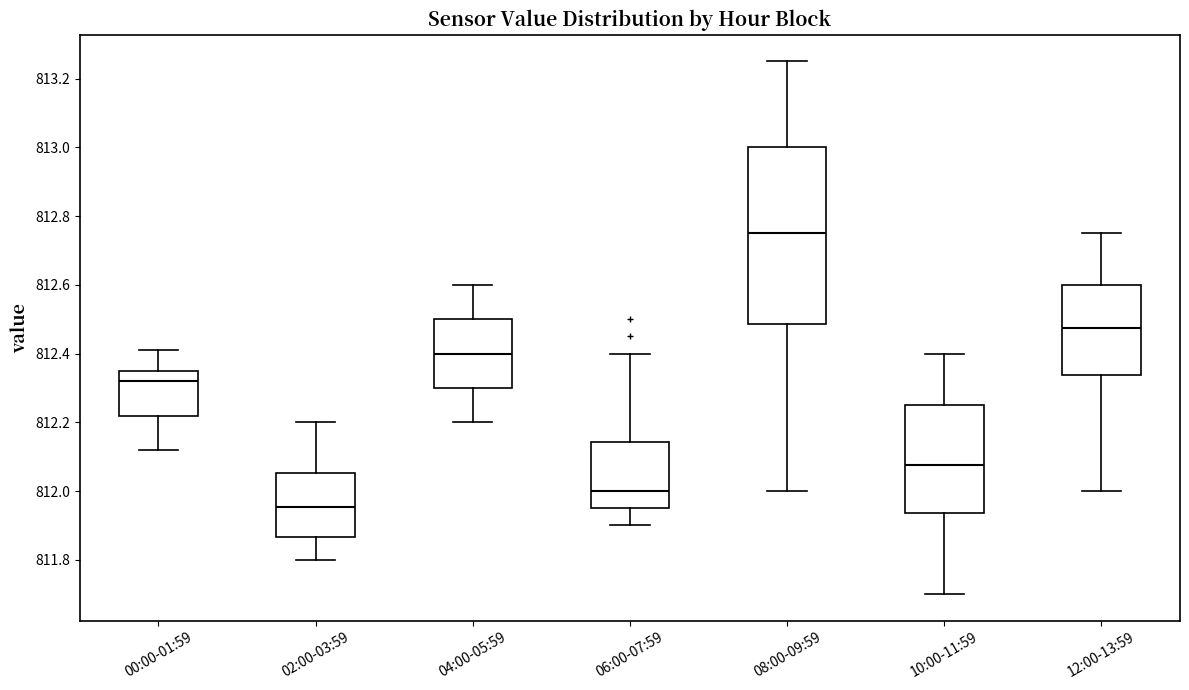

Reading left to right, read every box against the y-axis: the position of its median line, the range the box covers, and the ends of its whiskers. The values are not printed on the chart, so give them approximately, as read against the axis.

00:00-01:59: median 812.32, box 812.22 to 812.36, whiskers 812.12 to 812.42
02:00-03:59: median 811.96, box 811.86 to 812.06, whiskers 811.80 to 812.20
04:00-05:59: median 812.40, box 812.30 to 812.50, whiskers 812.20 to 812.60
06:00-07:59: median 812.00, box 811.96 to 812.14, whiskers 811.90 to 812.40
08:00-09:59: median 812.76, box 812.48 to 813.00, whiskers 812.00 to 813.26
10:00-11:59: median 812.08, box 811.94 to 812.26, whiskers 811.70 to 812.40
12:00-13:59: median 812.48, box 812.34 to 812.60, whiskers 812.00 to 812.76